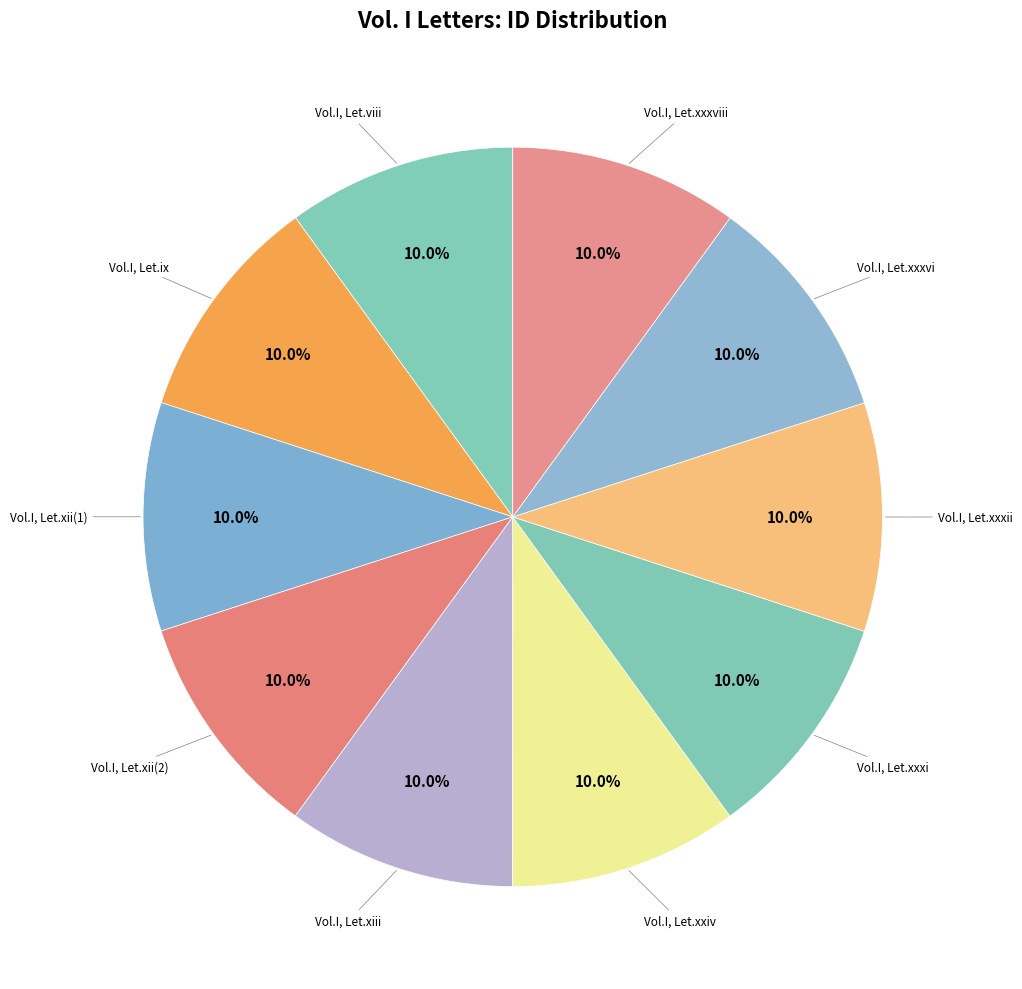

How many segments does this pie chart have?

10